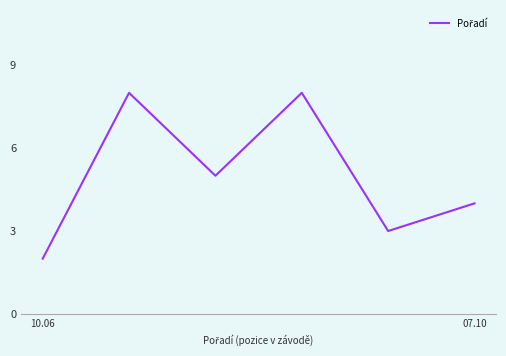

What is the difference between the maximum and minimum values?

6